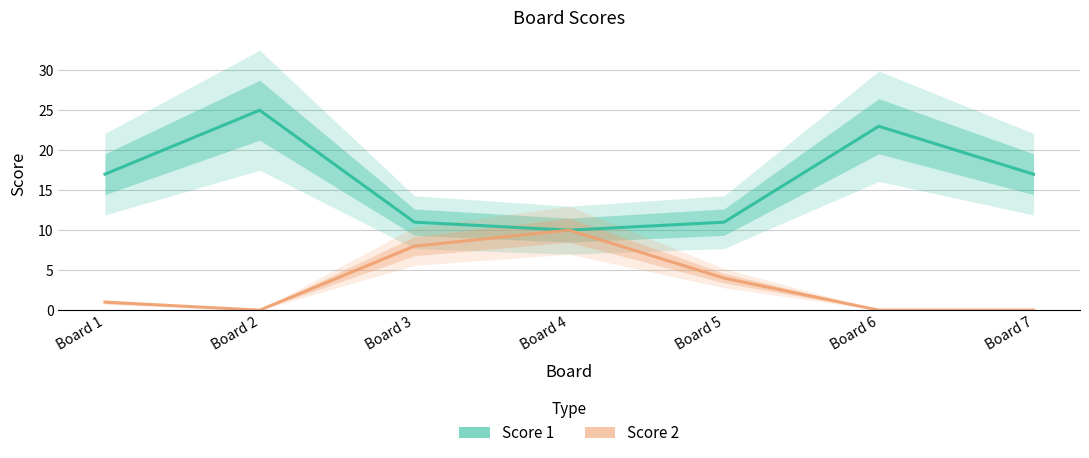

Between Board 1 and Board 4, which series saw the biggest shift?

Score 2